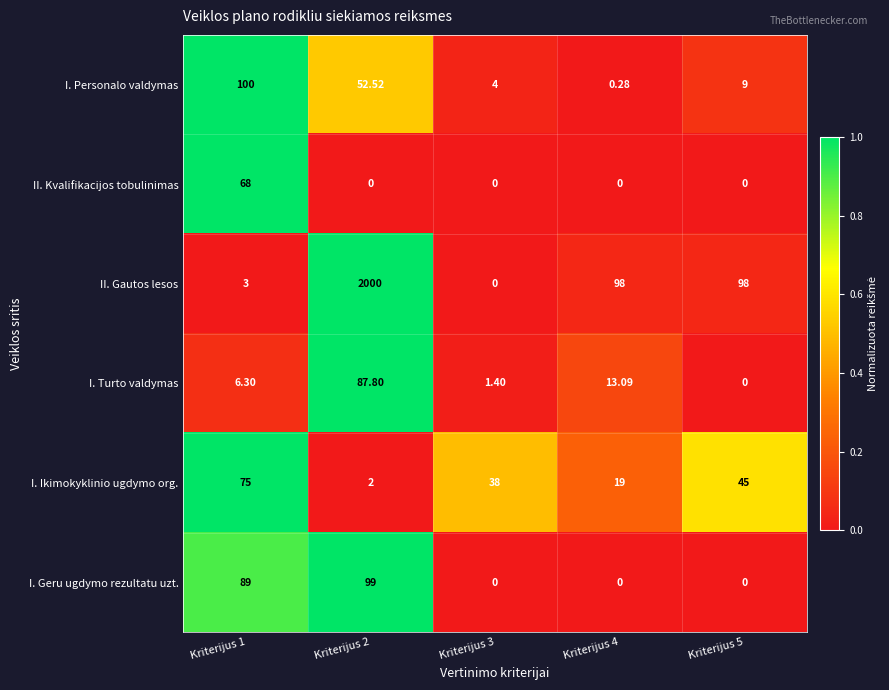

List the series in order of their peak value, lowest first.

II. Kvalifikacijos tobulinimas, I. Ikimokyklinio ugdymo org., I. Turto valdymas, I. Geru ugdymo rezultatu uzt., I. Personalo valdymas, II. Gautos lesos